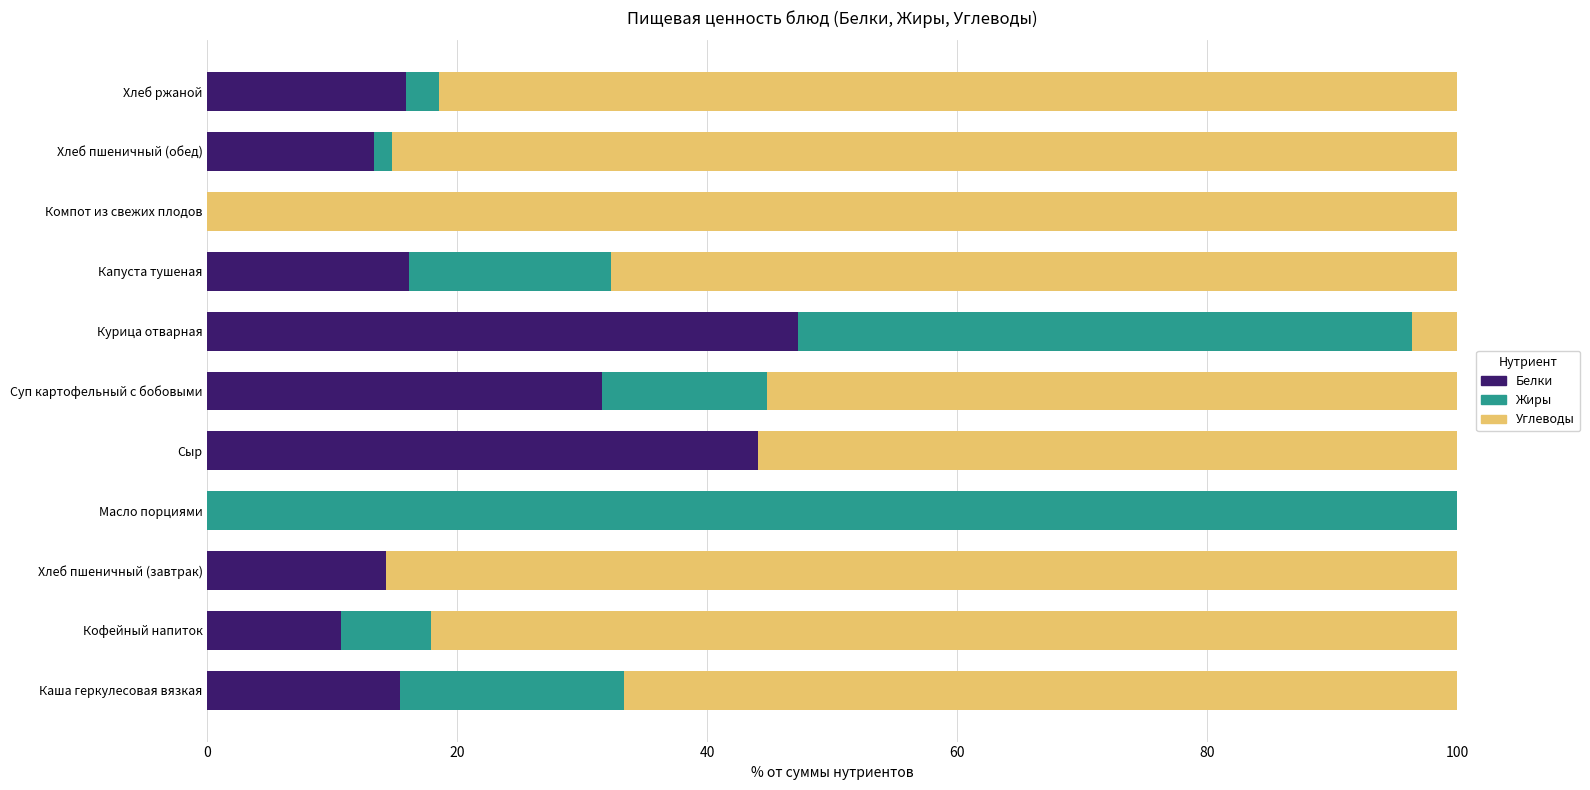

What are all the series names shown in the legend?

Белки, Жиры, Углеводы